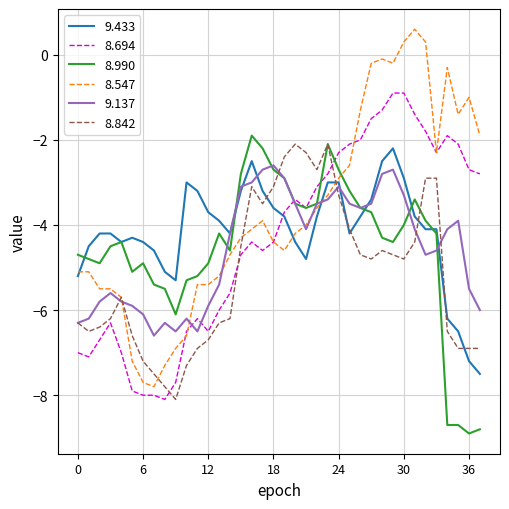

What is the minimum value shown in the chart?

-8.9